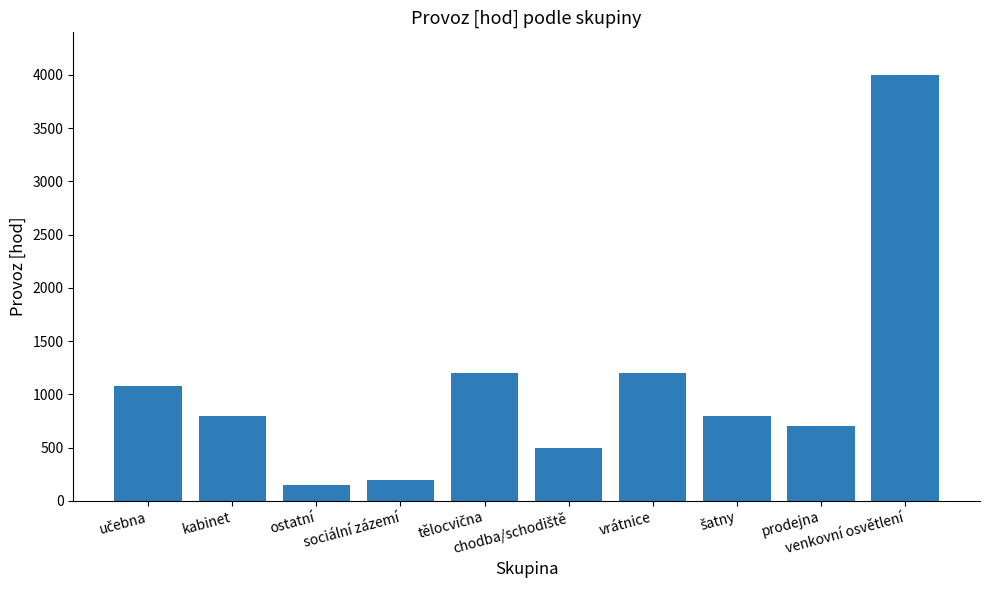

What is the average value?

1063